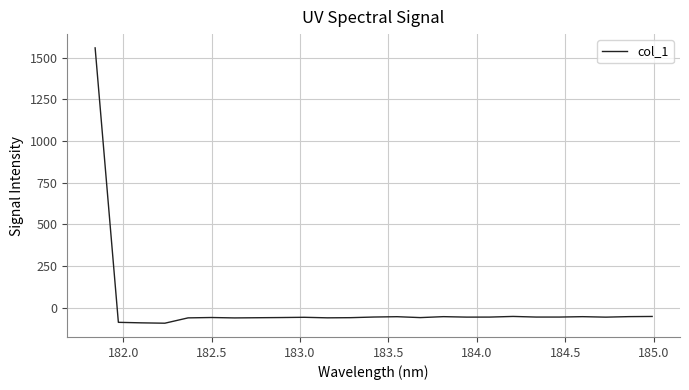

What is the greatest value displayed?

1559.0